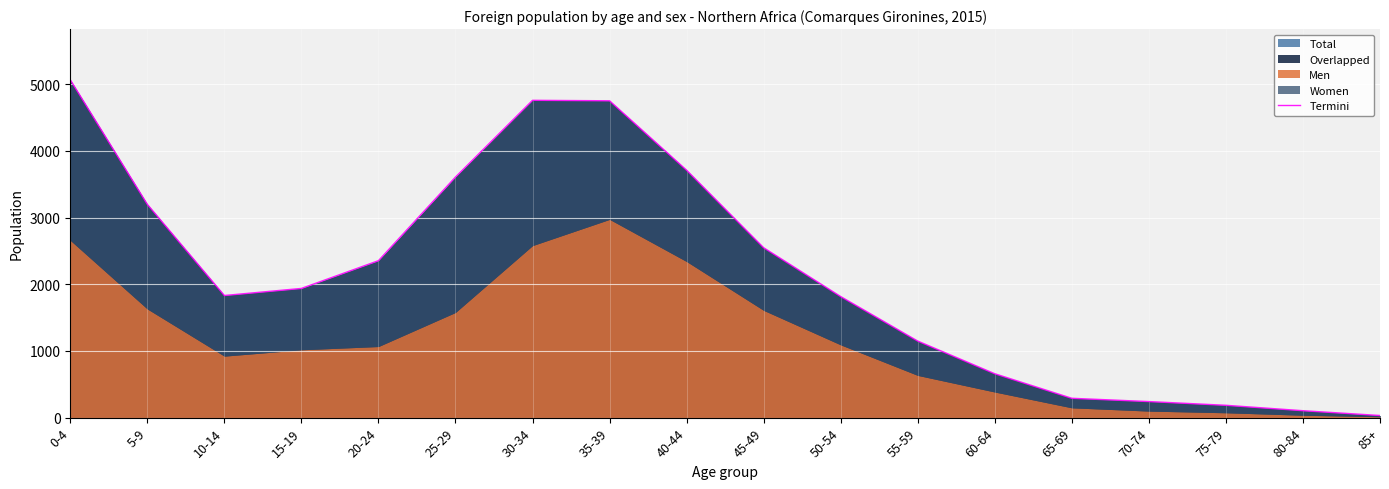

True or false: the data shows 1244 at 35-39.

False